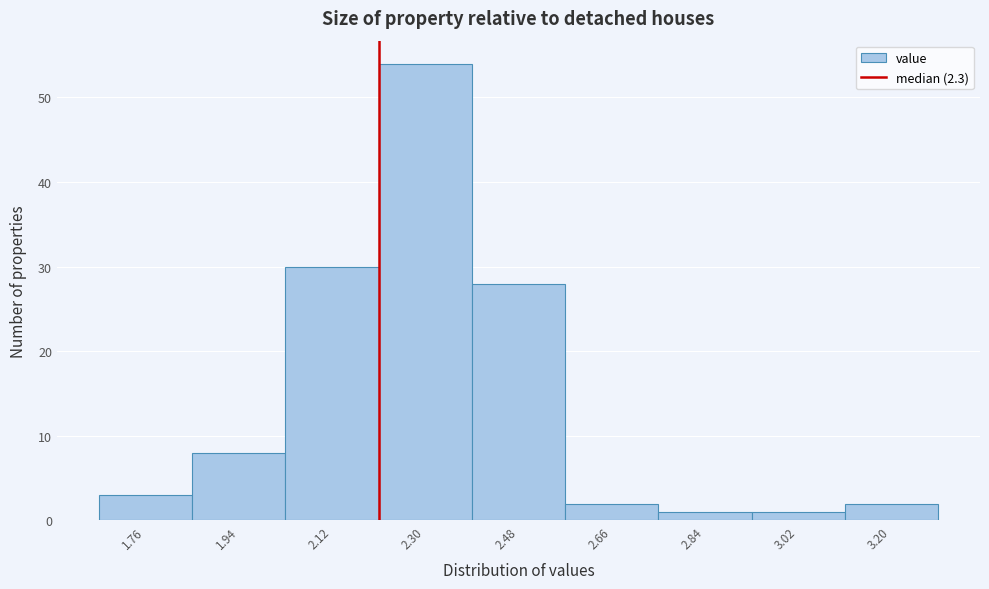

Reading left to right, extract all data points from this chart.

1.76=3	1.94=8	2.12=30	2.30=54	2.48=28	2.66=2	2.84=1	3.02=1	3.20=2